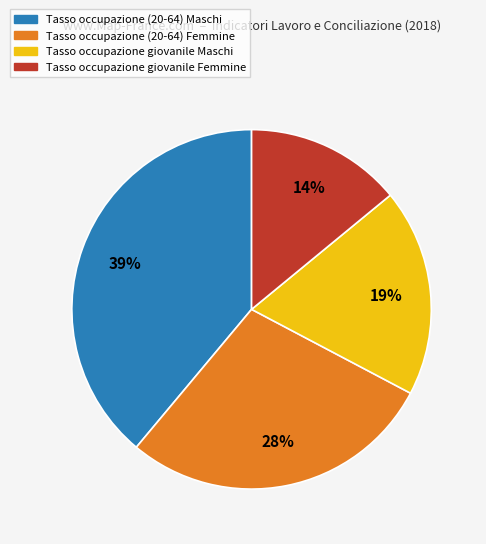

To the nearest percent, what is the average slice percentage?

25%